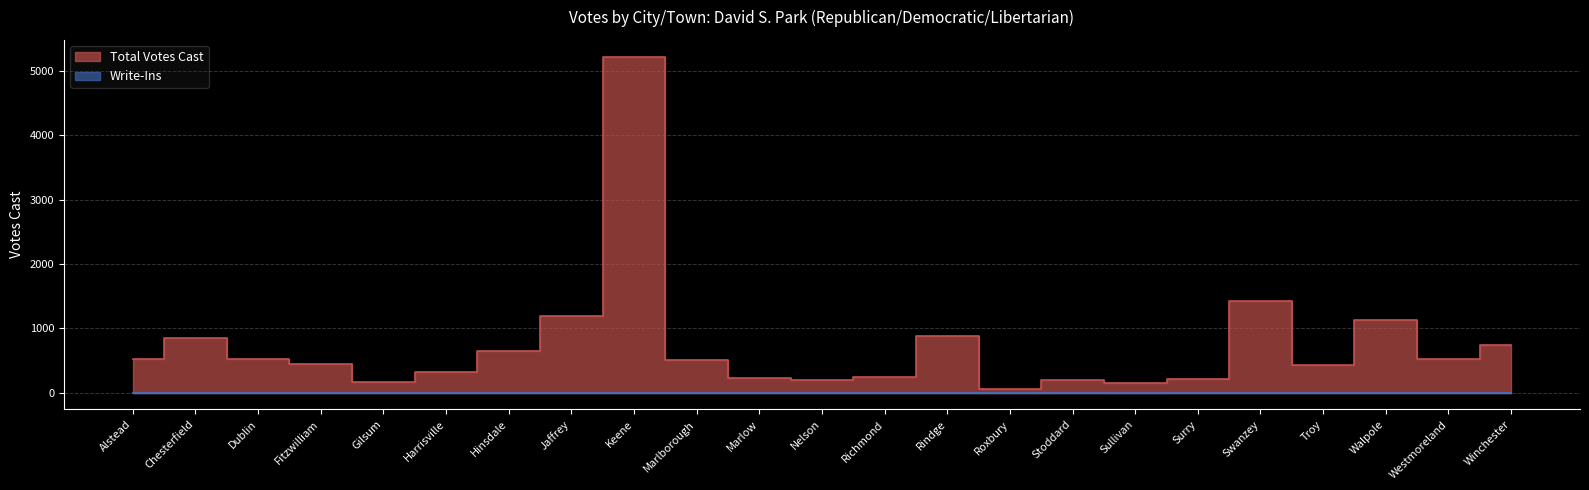

At which category does the chart reach its minimum across all series?

Roxbury